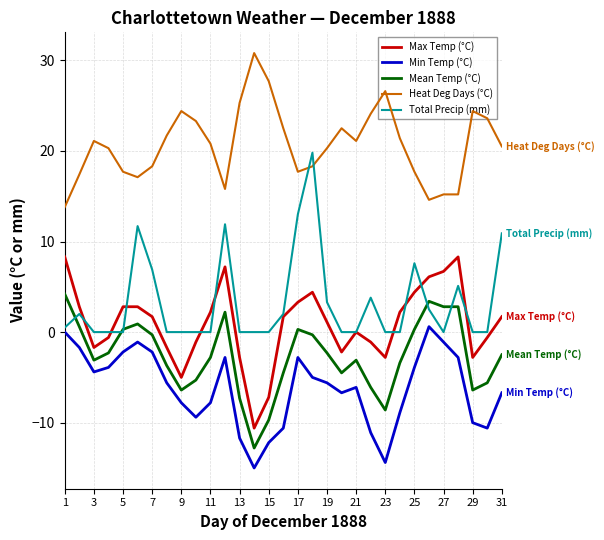

Which series has the largest total across all categories?

Heat Deg Days (°C)